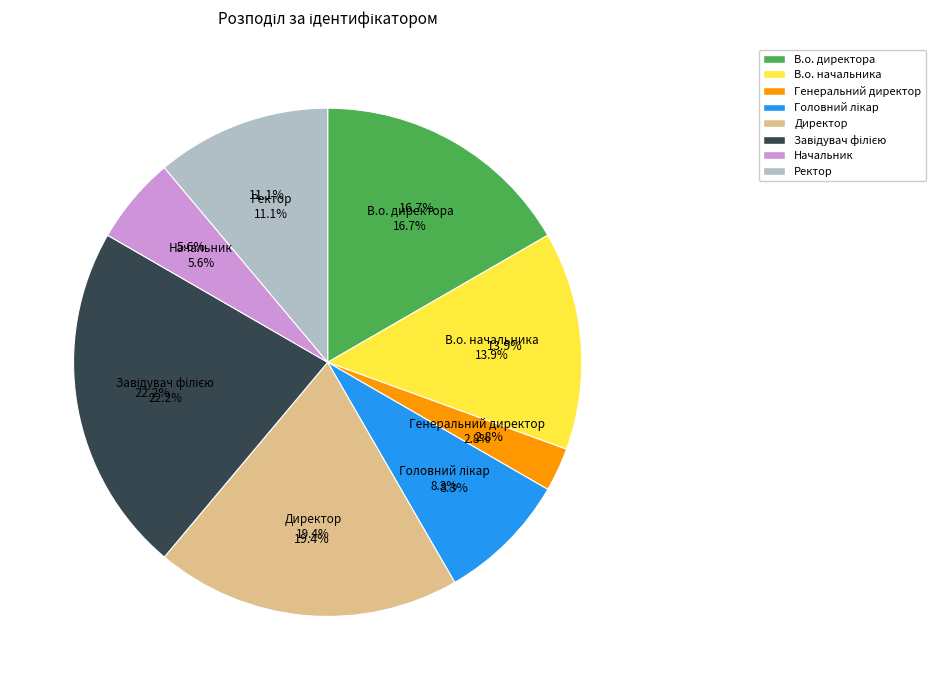

Rank the categories by value from highest to lowest.

Завідувач філією, Директор, В.о. директора, В.о. начальника, Ректор, Головний лікар, Начальник, Генеральний директор